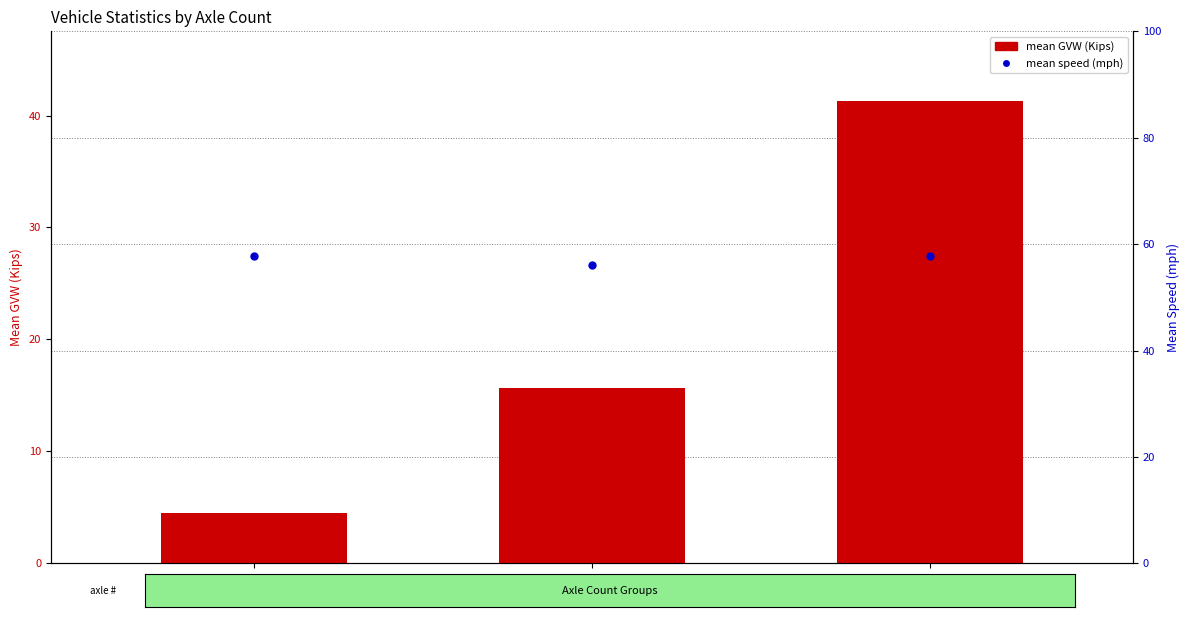

At how many categories does at least one series exceed 22?

3